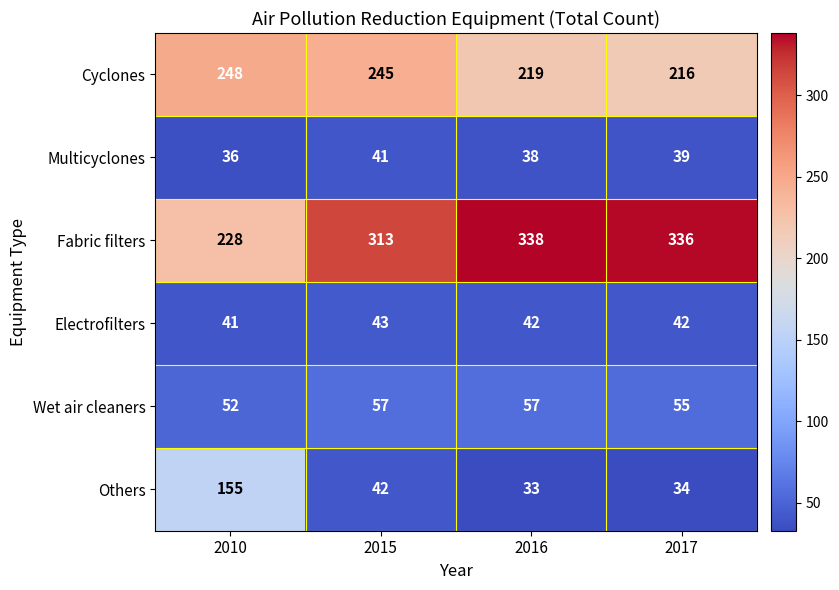

What is the sum of the Wet air cleaners values at 2017 and 2015?

112